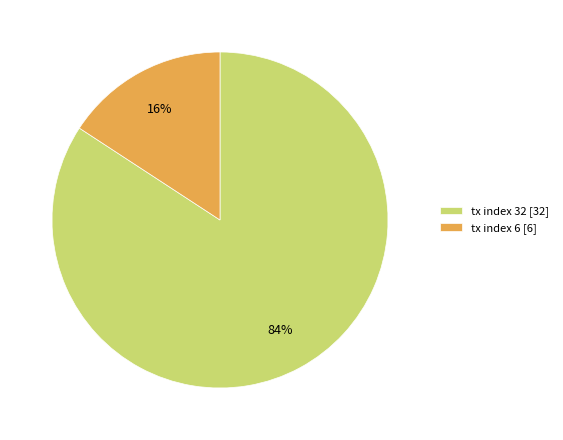

How many segments does this pie chart have?

2